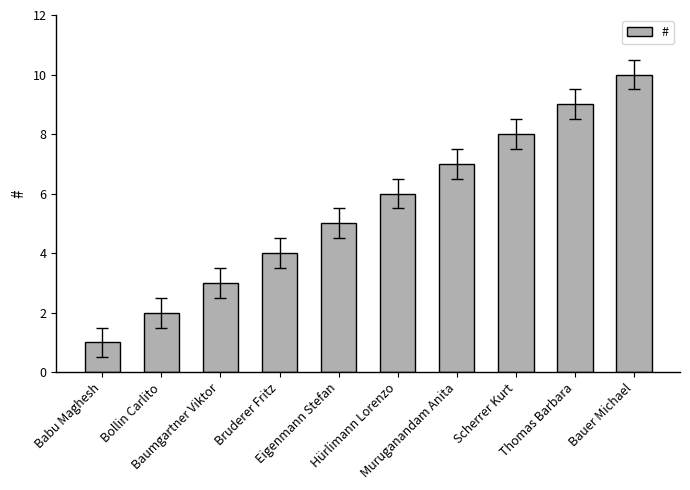

How many bars are there in total?

10